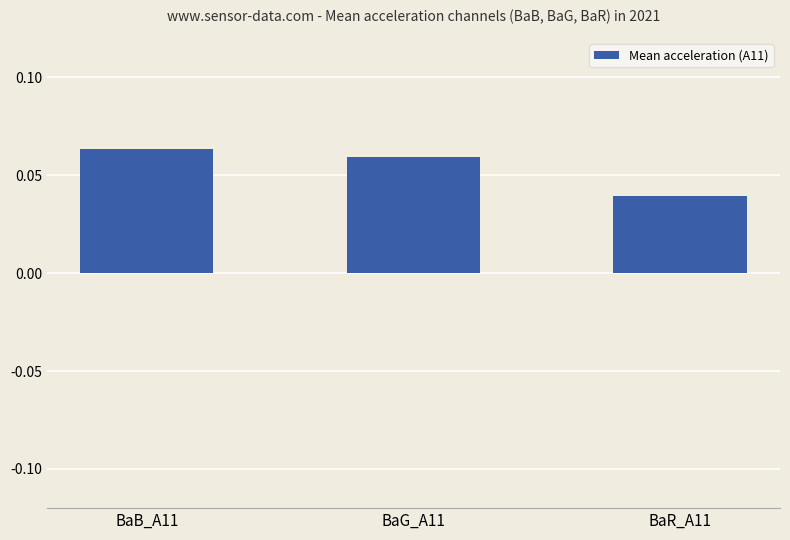

How many values are between 0 and 1?

3